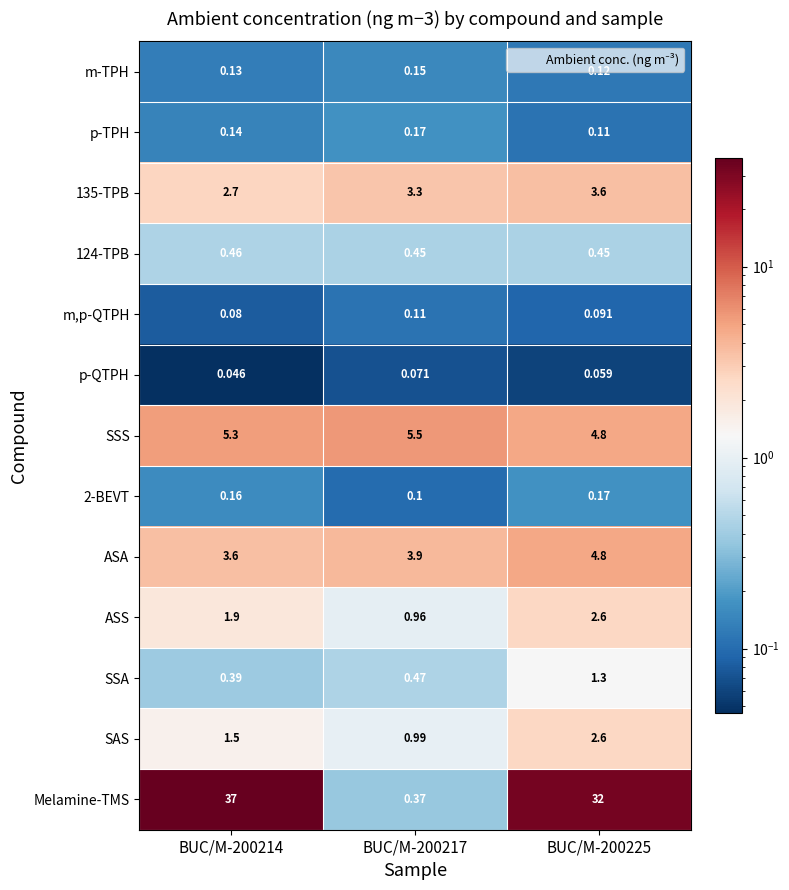

Which series has the largest range (max minus min)?

Melamine-TMS